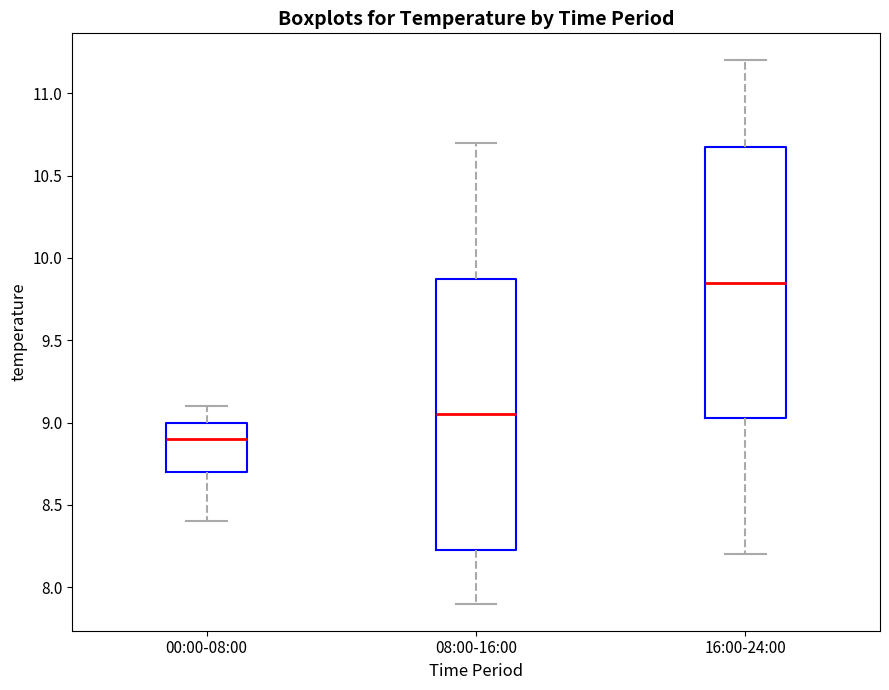

Which box has the highest median line?

16:00-24:00